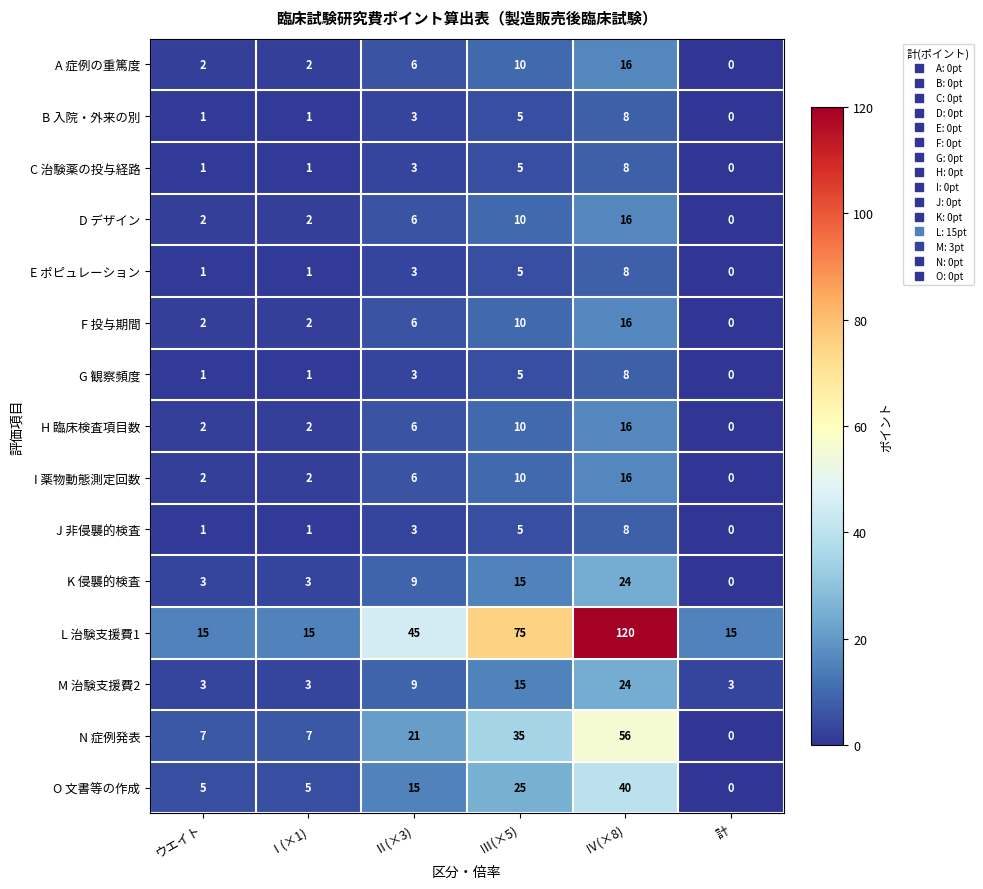

How many series are shown in this chart?

15